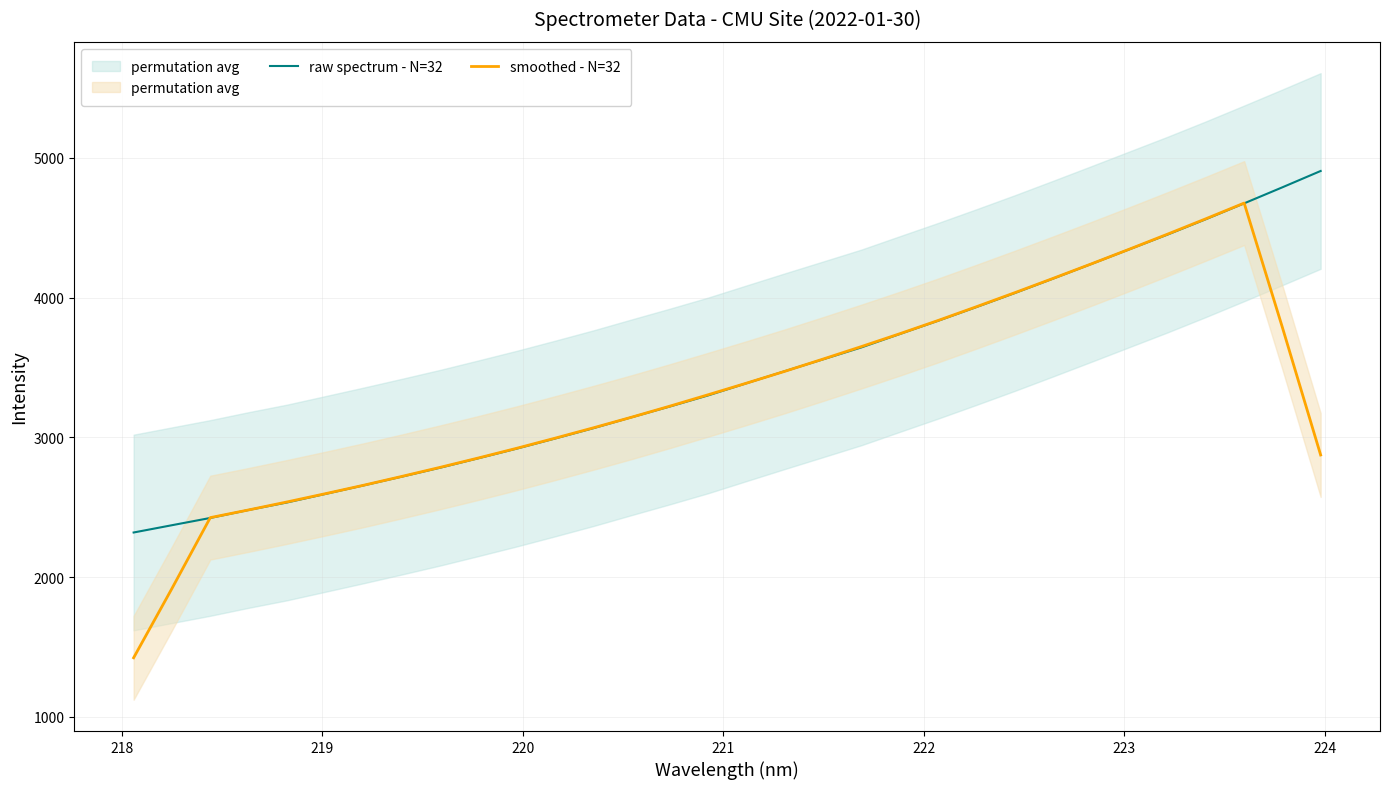

Between 219 and 222, which is larger?

222